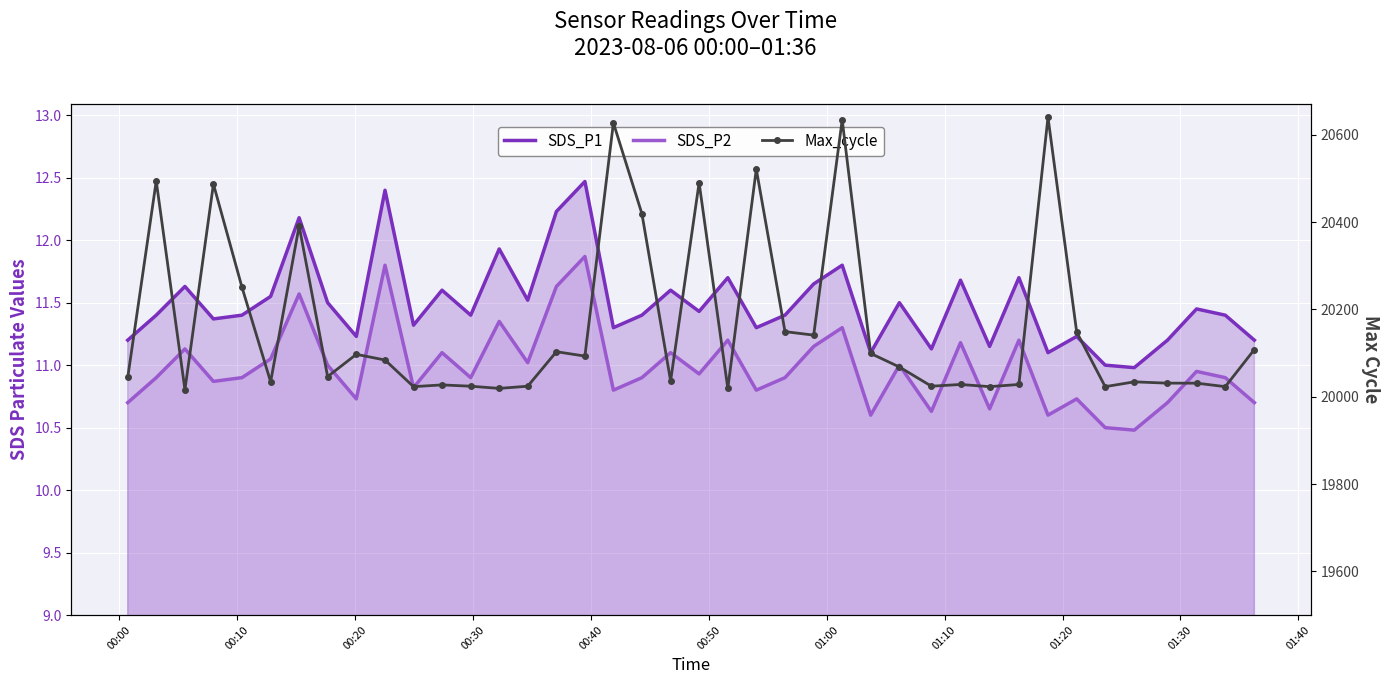

What is the difference between the second highest and minimum values in the SDS_P2 series?

1.3